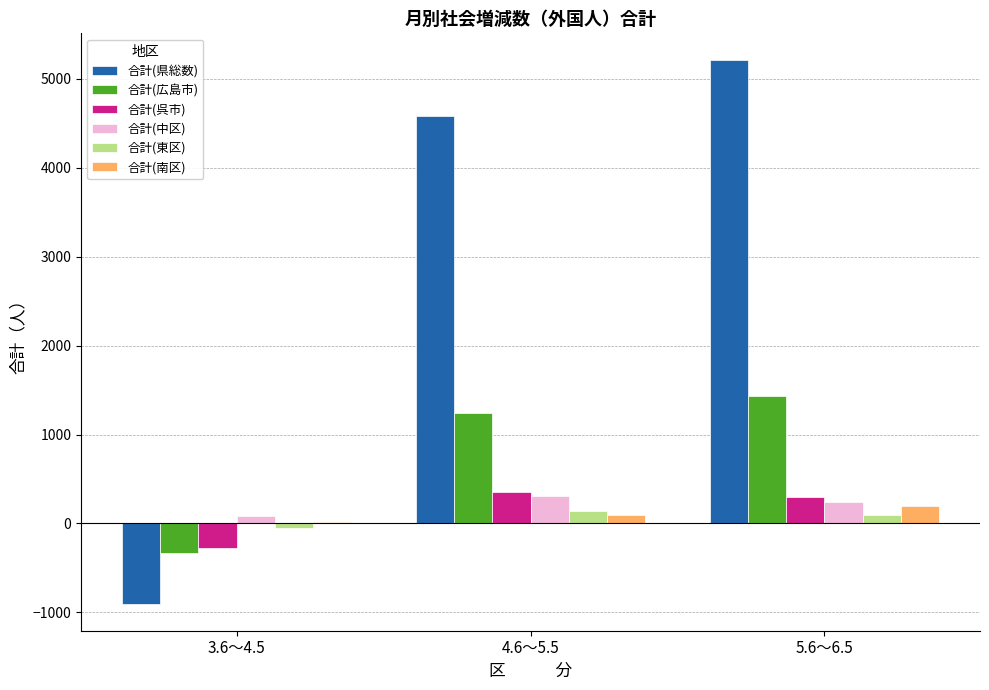

The value of 合計(呉市) at 4.6～5.5 is 107. True or false?

False